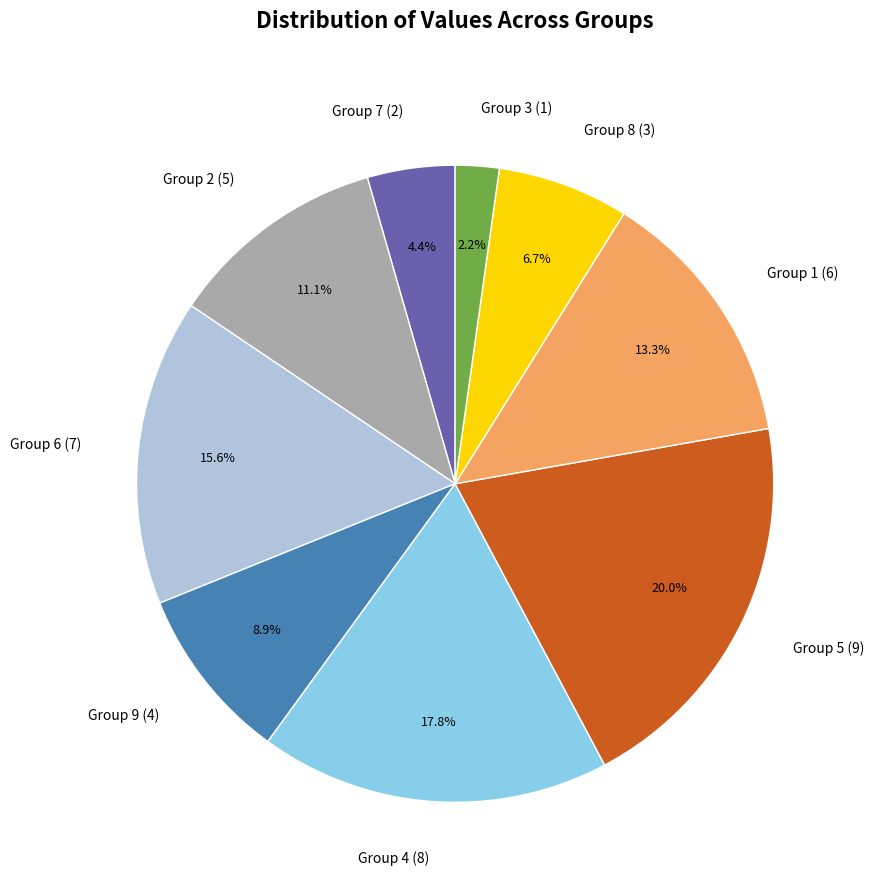

Do Group 5 (9) and Group 8 (3) together represent more than half of the pie?

No